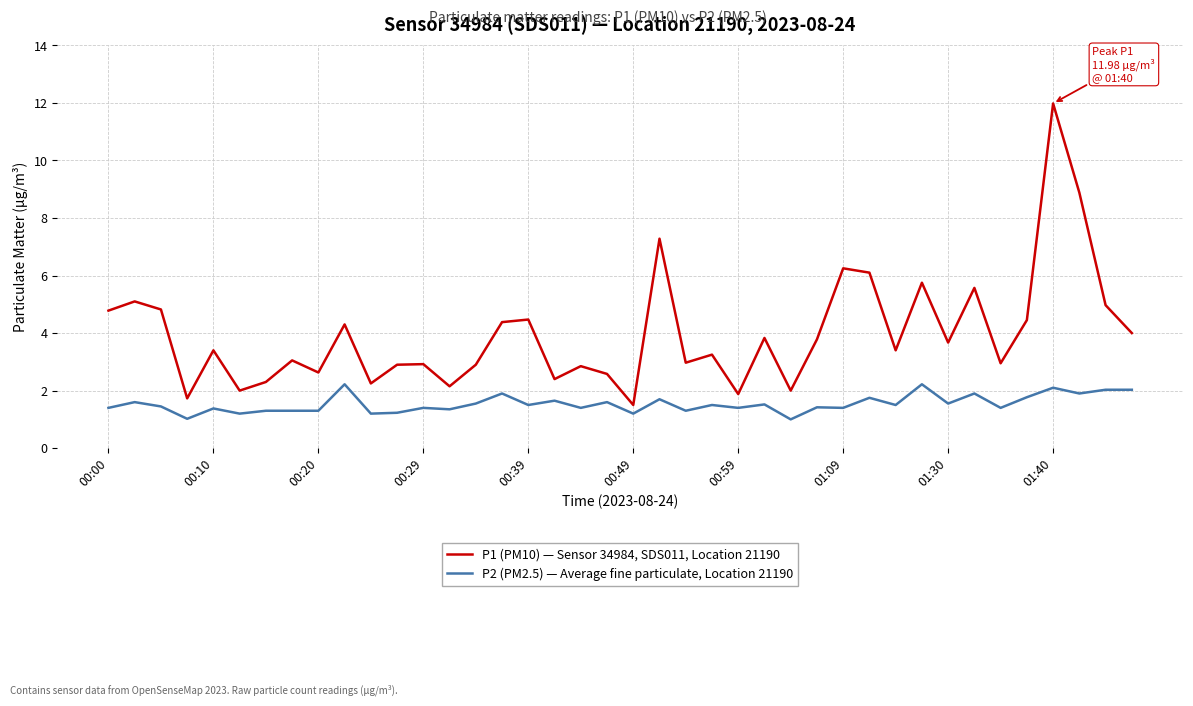

List the series in order of their peak value, highest first.

P1 (PM10) — Sensor 34984, SDS011, Location 21190, P2 (PM2.5) — Average fine particulate, Location 21190